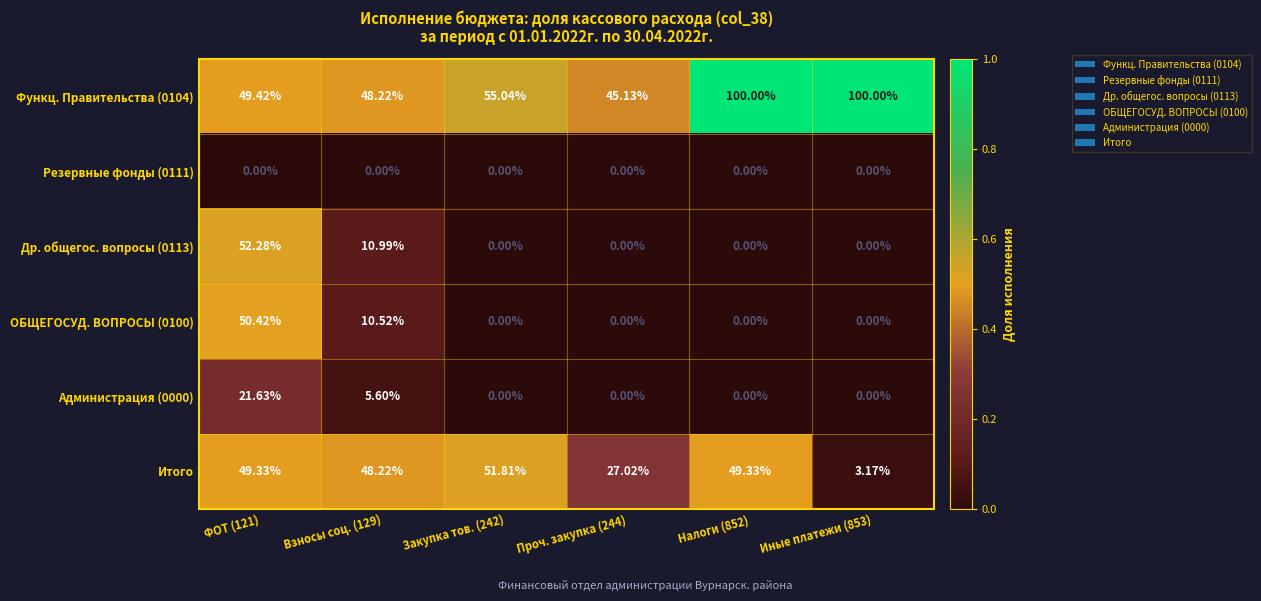

Which series has the widest spread of values?

Функц. Правительства (0104)